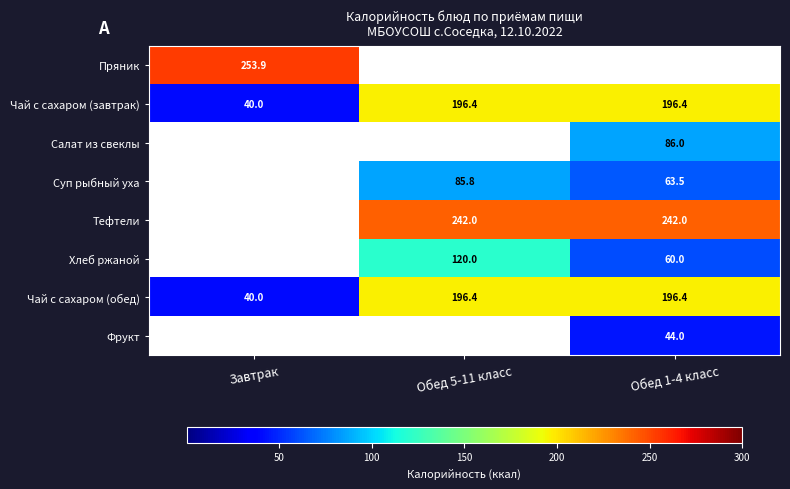

What is the sum of all Чай с сахаром (обед) values?

432.8